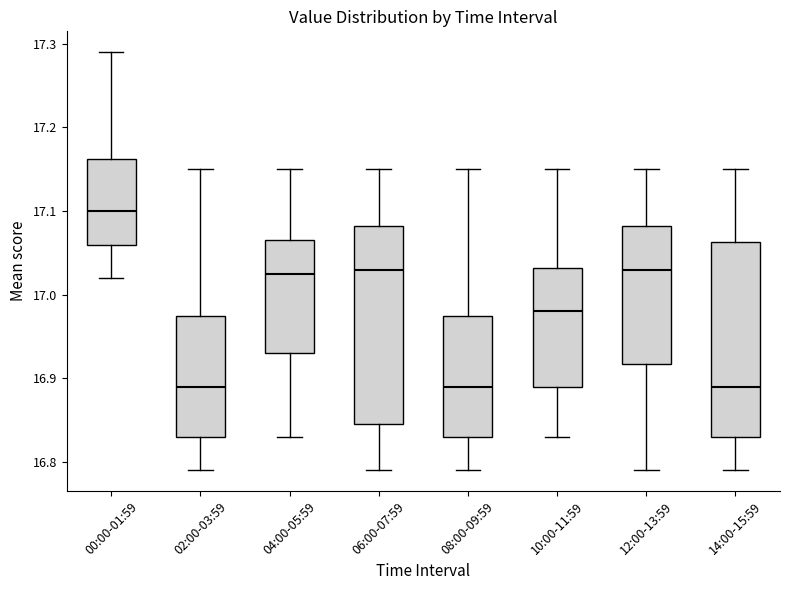

Reading left to right, transcribe this box plot: for each box, give where its median line is, the range the box spans, and where its two whiskers end, as read against the y-axis. The values are not printed on the chart, so give them approximately, as read against the axis.

00:00-01:59: median 17.10, box 17.06 to 17.16, whiskers 17.02 to 17.29
02:00-03:59: median 16.89, box 16.83 to 16.98, whiskers 16.79 to 17.15
04:00-05:59: median 17.03, box 16.93 to 17.07, whiskers 16.83 to 17.15
06:00-07:59: median 17.03, box 16.85 to 17.08, whiskers 16.79 to 17.15
08:00-09:59: median 16.89, box 16.83 to 16.98, whiskers 16.79 to 17.15
10:00-11:59: median 16.98, box 16.89 to 17.03, whiskers 16.83 to 17.15
12:00-13:59: median 17.03, box 16.92 to 17.08, whiskers 16.79 to 17.15
14:00-15:59: median 16.89, box 16.83 to 17.06, whiskers 16.79 to 17.15